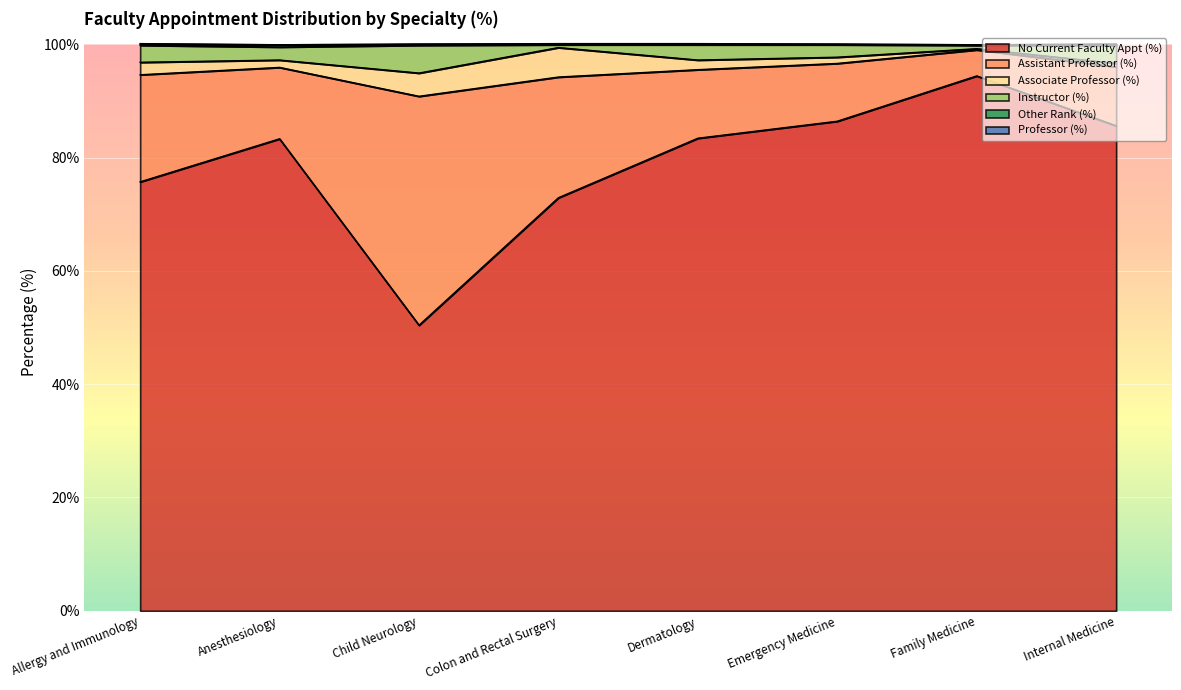

The Other Rank (%) series shows 0.2 at Dermatology. True or false?

False